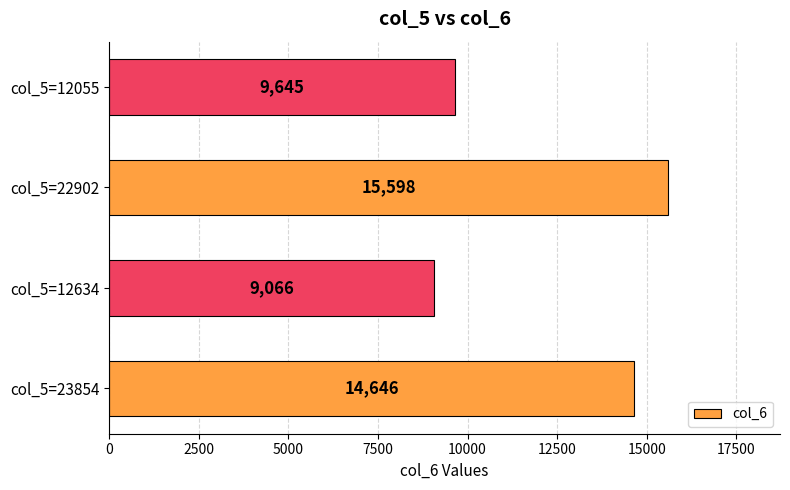

What is the change in value from col_5=23854 to col_5=12634?

-5580